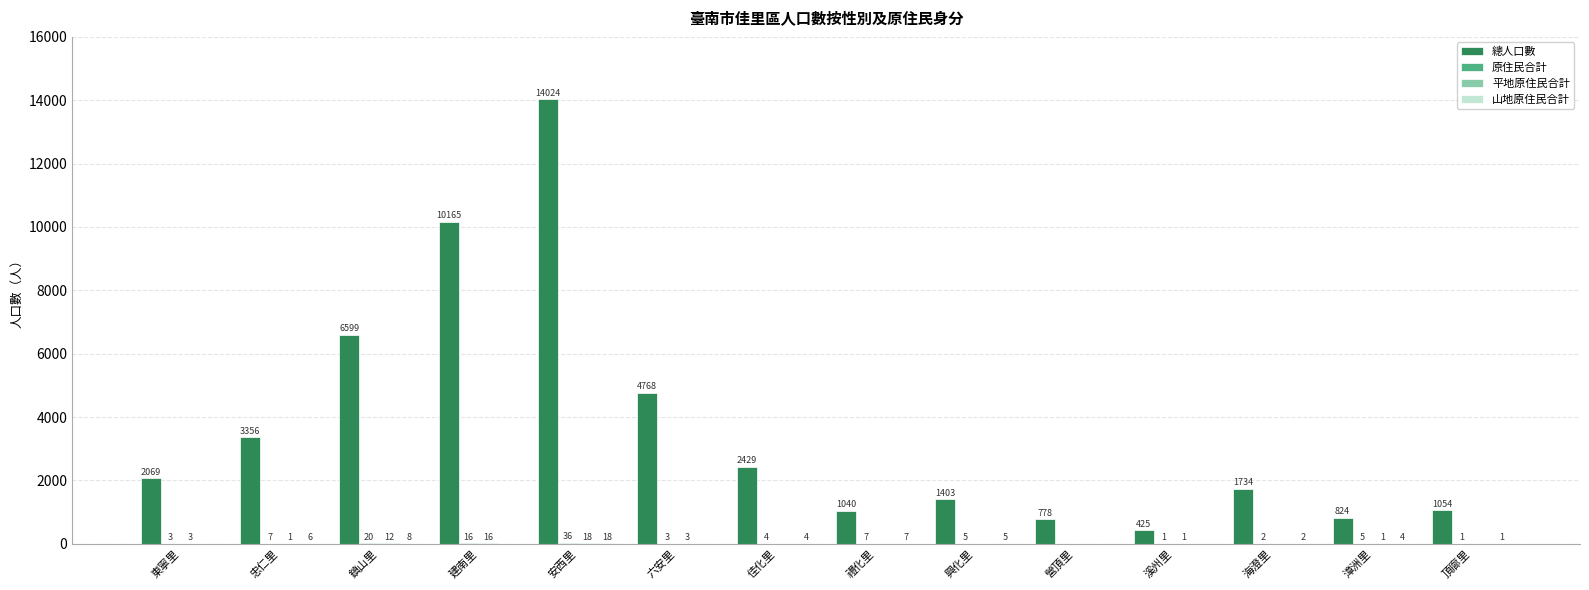

The value of 總人口數 at 興化里 is 1403. True or false?

True